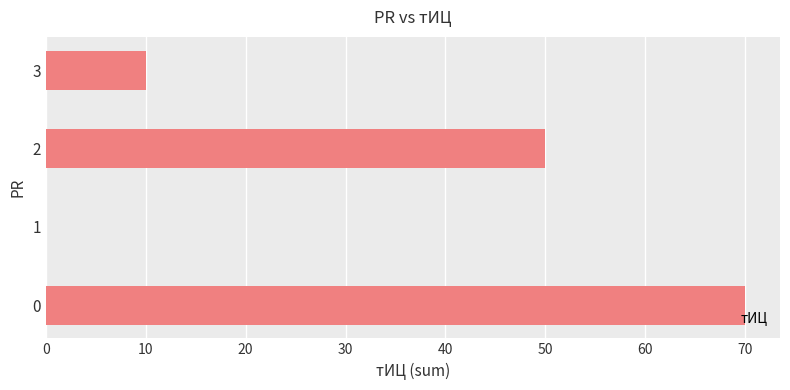

True or false: the data shows 10 at 3.

True